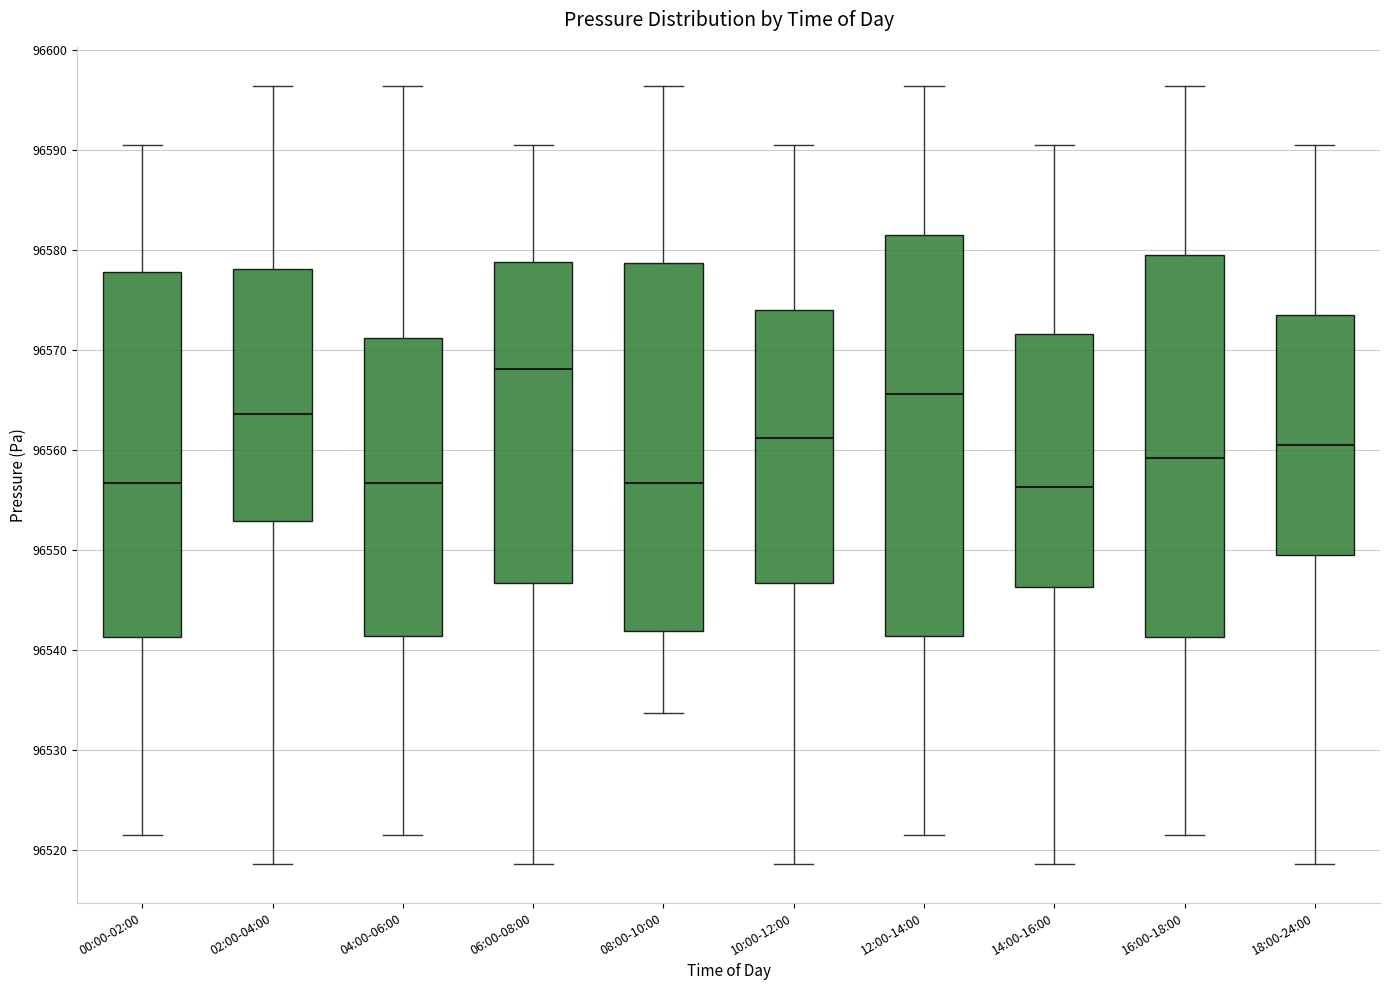

Comparing the boxes themselves (not the whiskers), which one is the tallest?

12:00-14:00